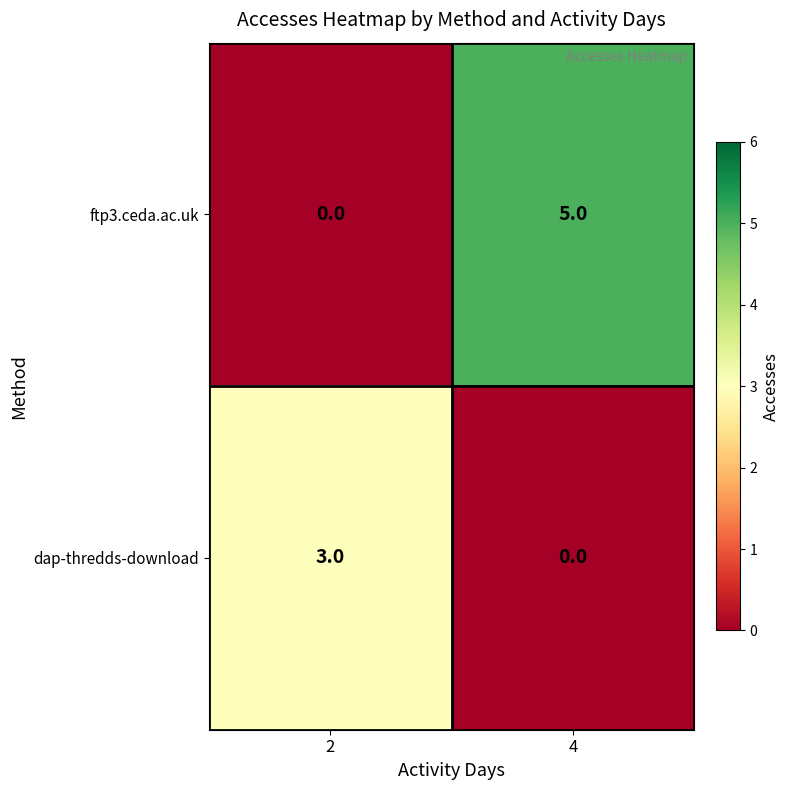

Which series has the largest total across all categories?

ftp3.ceda.ac.uk